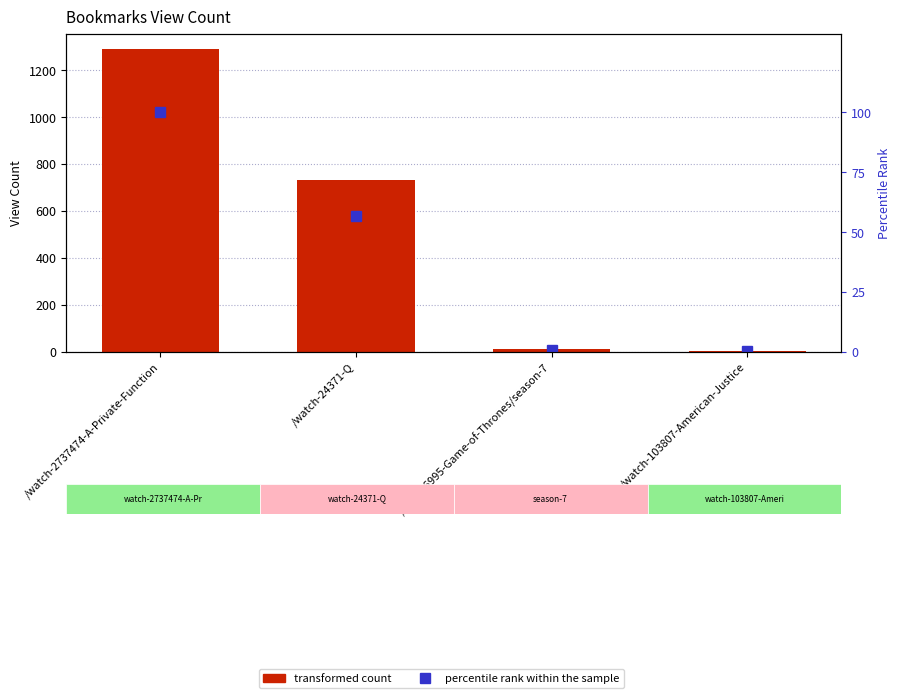

Reading left to right, extract all data points from this chart.

transformed count: /watch-2737474-A-Private-Function=1291.0	/watch-24371-Q=732.0	/tv-1386995-Game-of-Thrones/season-7=9.0	/watch-103807-American-Justice=1.0
percentile rank within the sample: /watch-2737474-A-Private-Function=100.0	/watch-24371-Q=56.7	/tv-1386995-Game-of-Thrones/season-7=0.7	/watch-103807-American-Justice=0.1